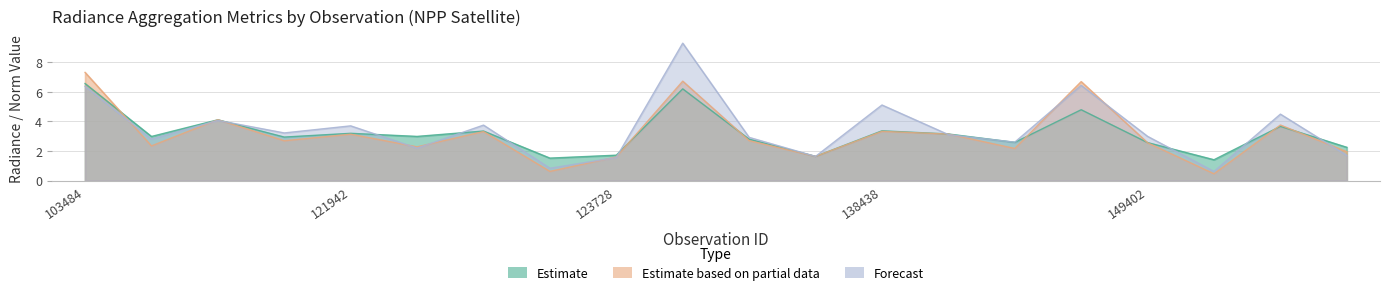

At which label does dnbrad first exceed 3?

103484